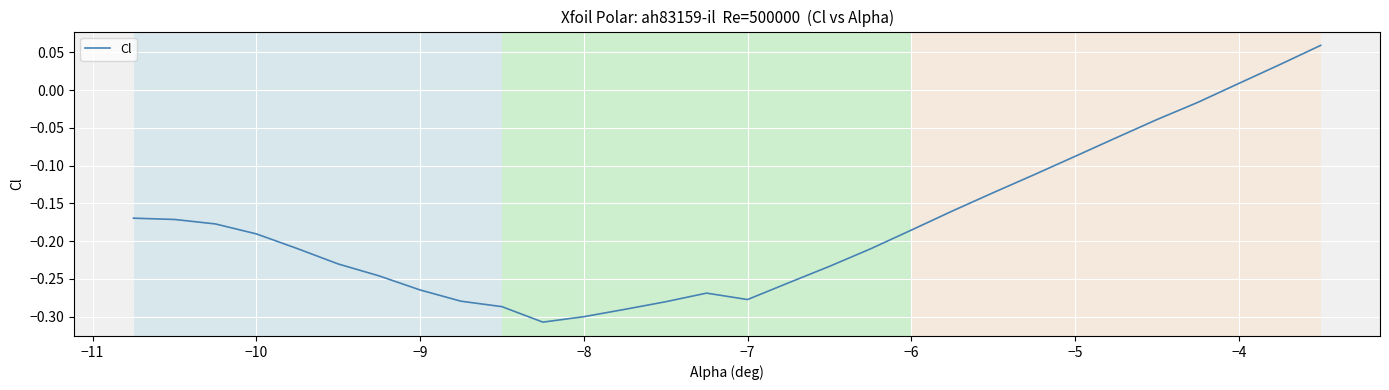

What is the difference between the maximum and minimum values?

0.4